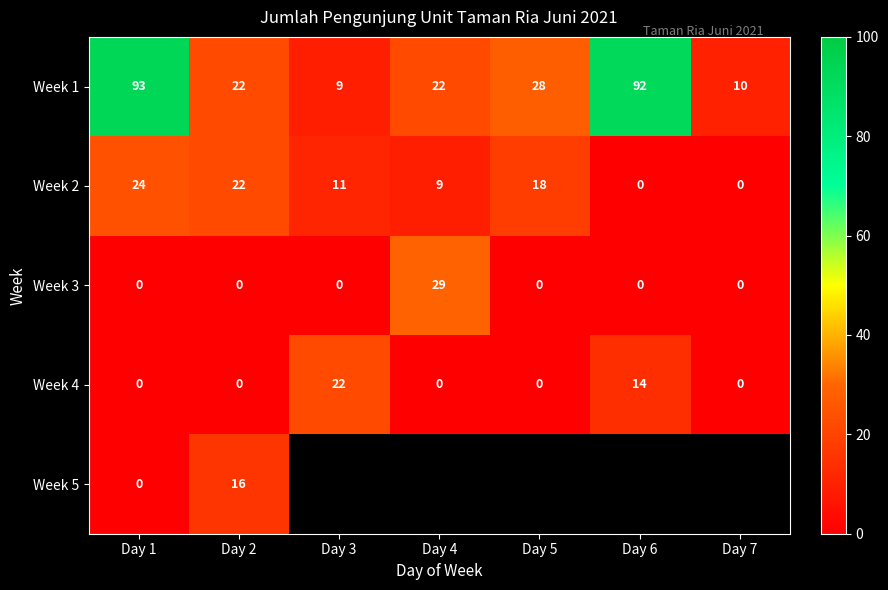

What is the difference between the highest and lowest values at Day 1?

93